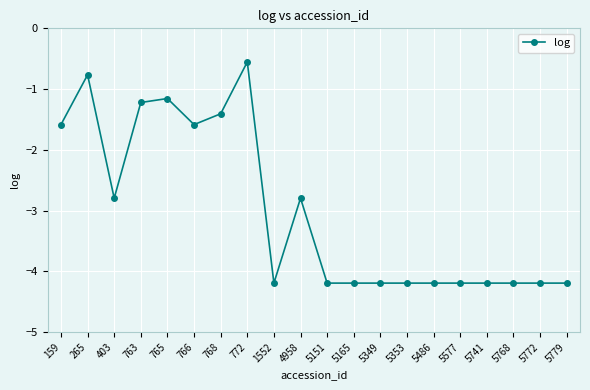

What is the value of the 1st point from the left?

-1.6